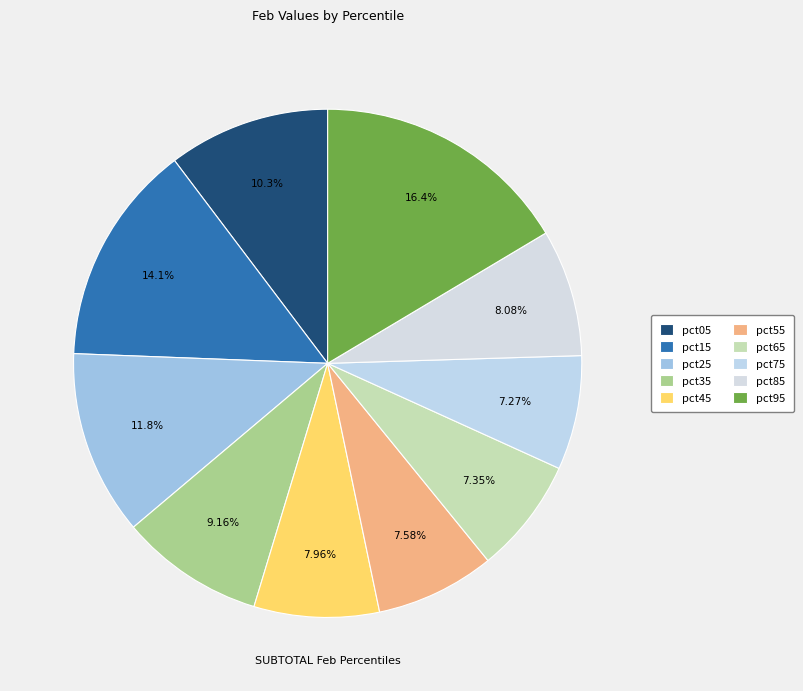

How many slices are in this pie chart?

10